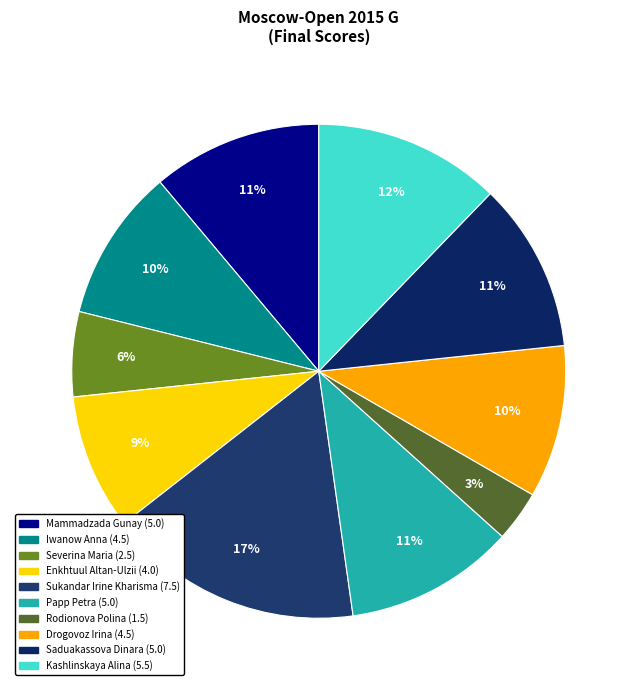

What is the change in value from Enkhtuul Altan-Ulzii to Kashlinskaya Alina?

+1.5